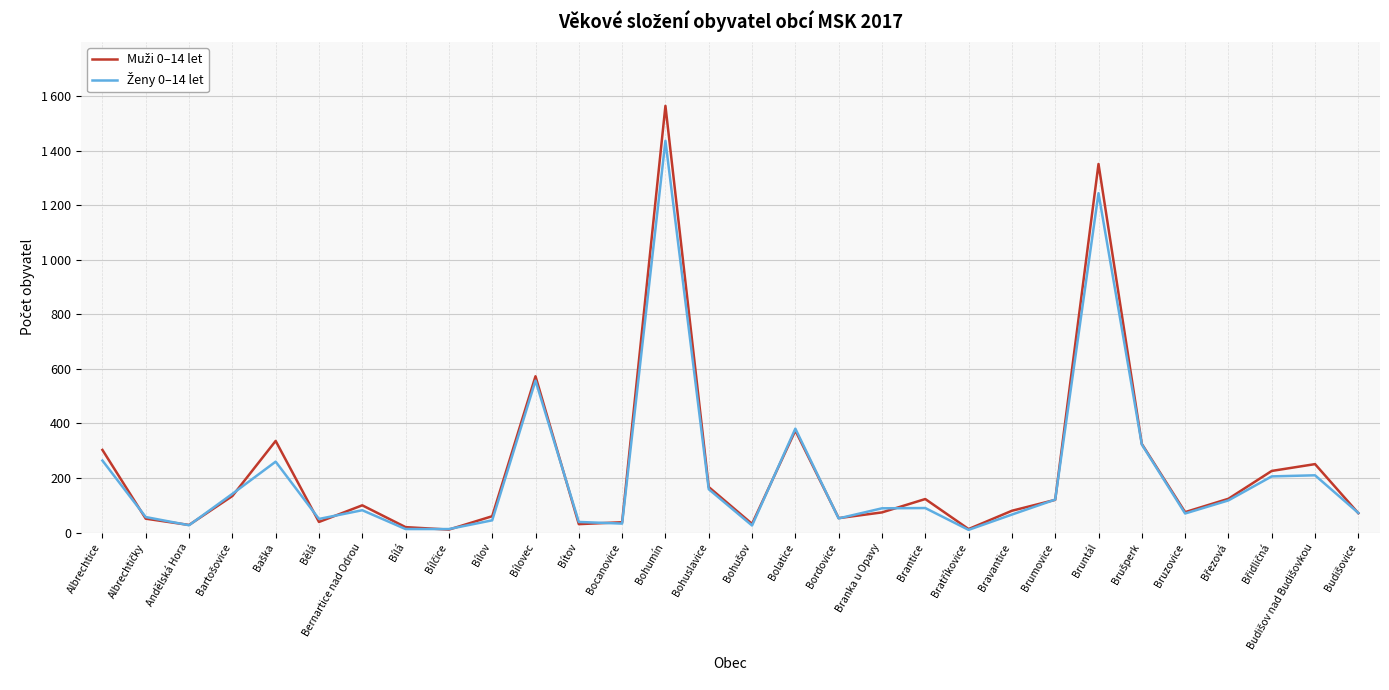

What is the label of the 21st point from the left?

Bratříkovice